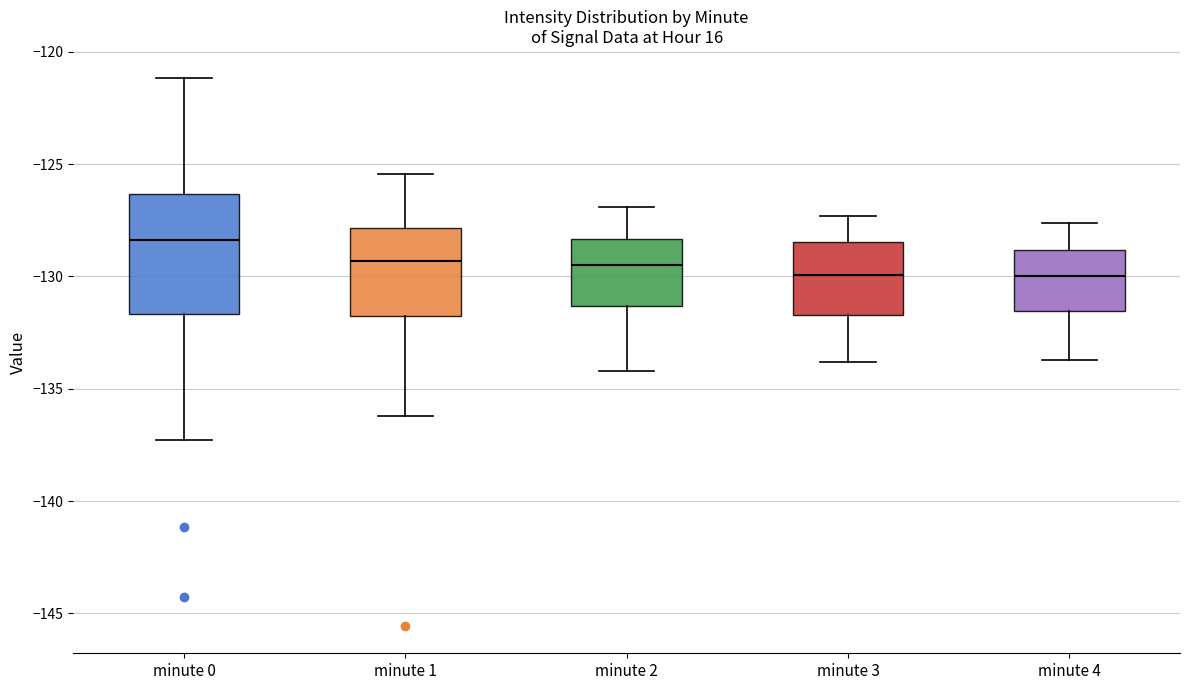

Comparing the boxes themselves (not the whiskers), which one is the tallest?

minute 0